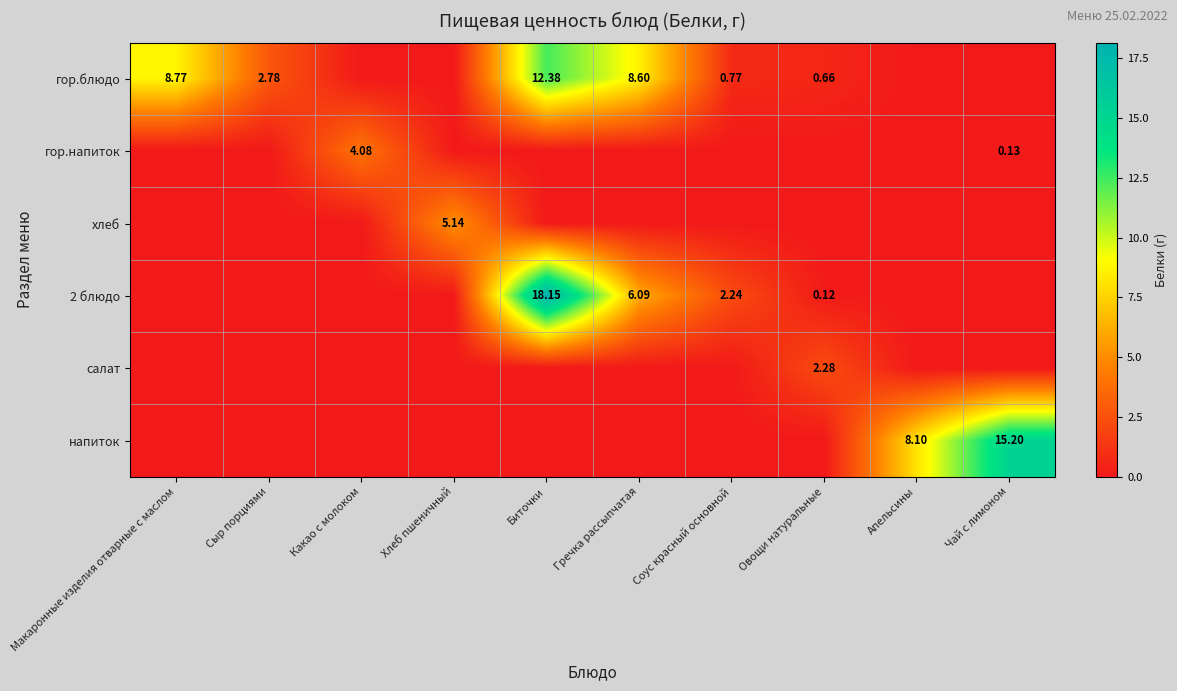

The хлеб series shows 0.0 at Сыр порциями. True or false?

True